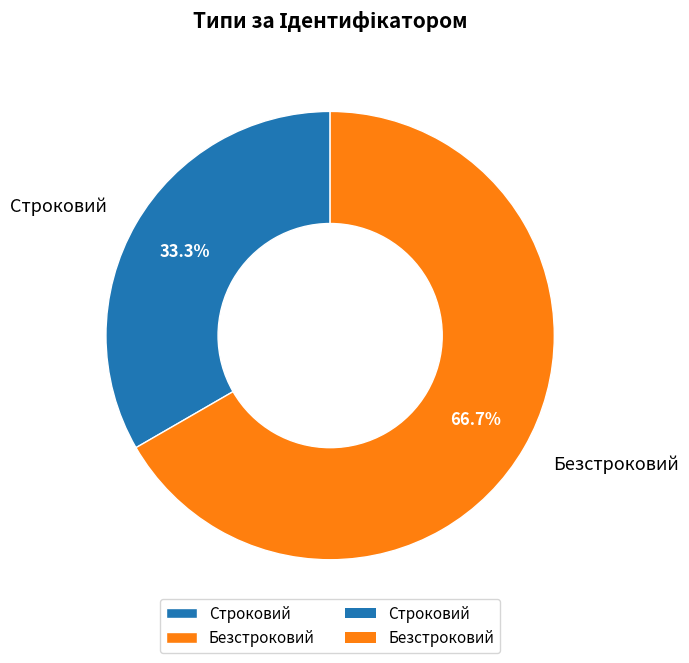

To the nearest percent, what portion does Строковий represent?

33%